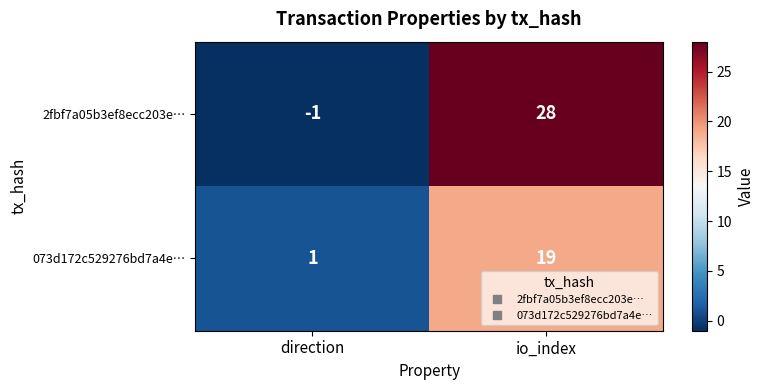

Reading left to right, extract all data points from this chart.

2fbf7a05b3ef8ecc203e…: direction=-1	io_index=28
073d172c529276bd7a4e…: direction=1	io_index=19